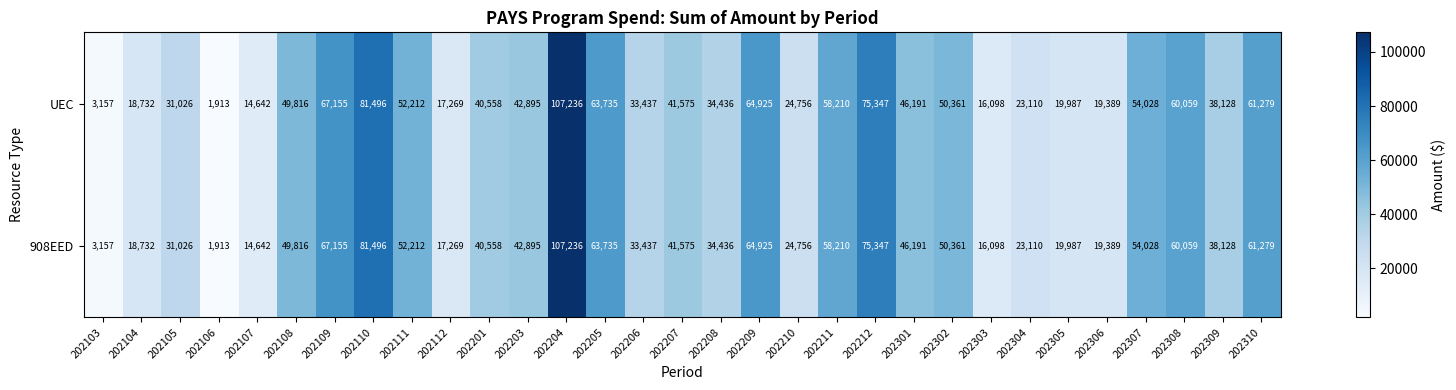

What is the maximum value shown in the chart?

107236